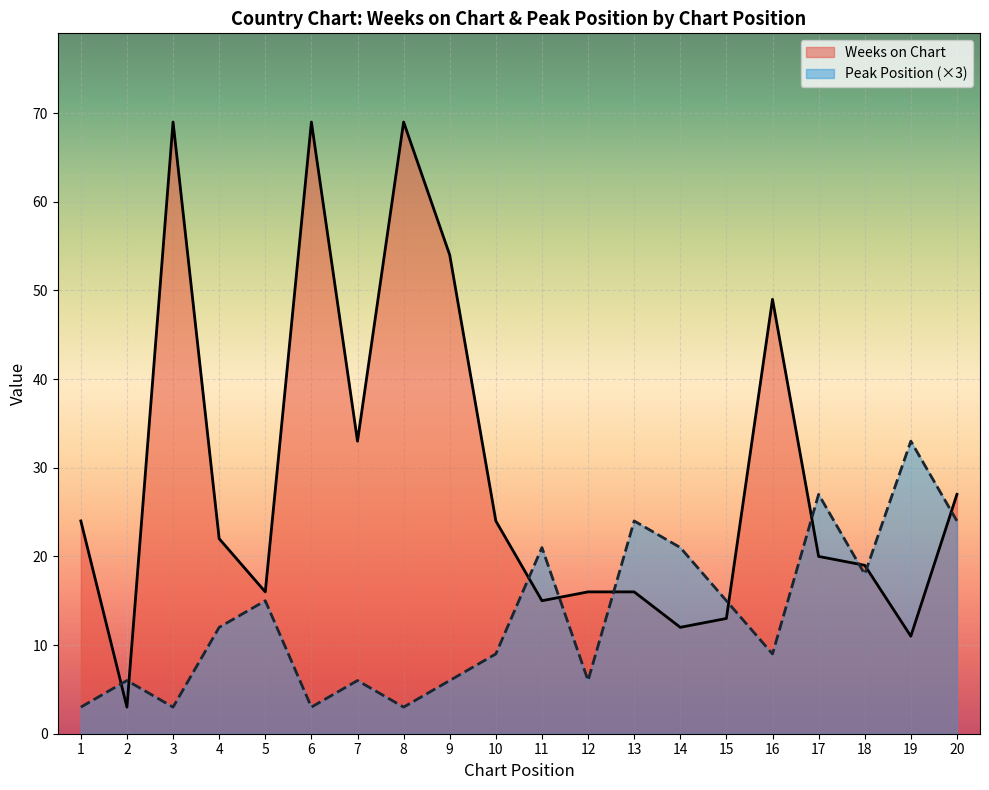

What is the difference between the Peak Position values at 12 and 6?

3